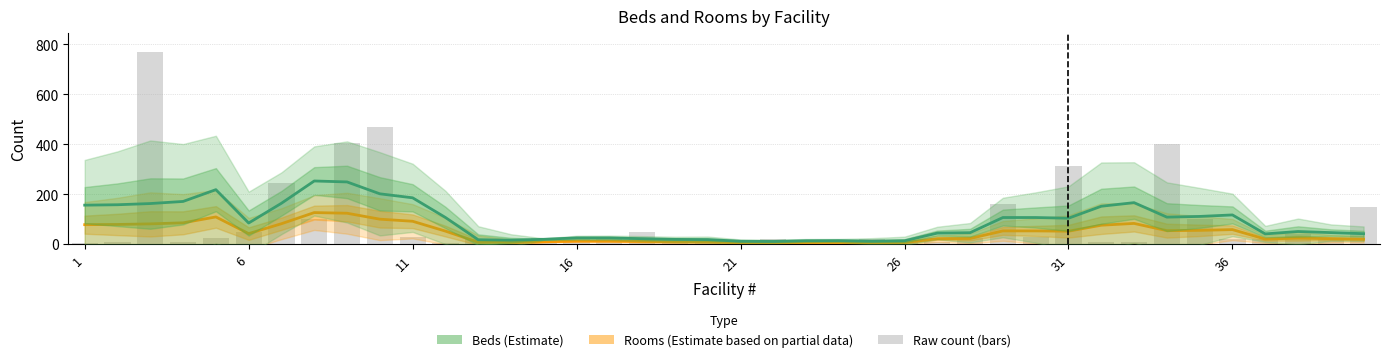

True or false: Beds (Estimate) has a value of 16.3 at 16.

False